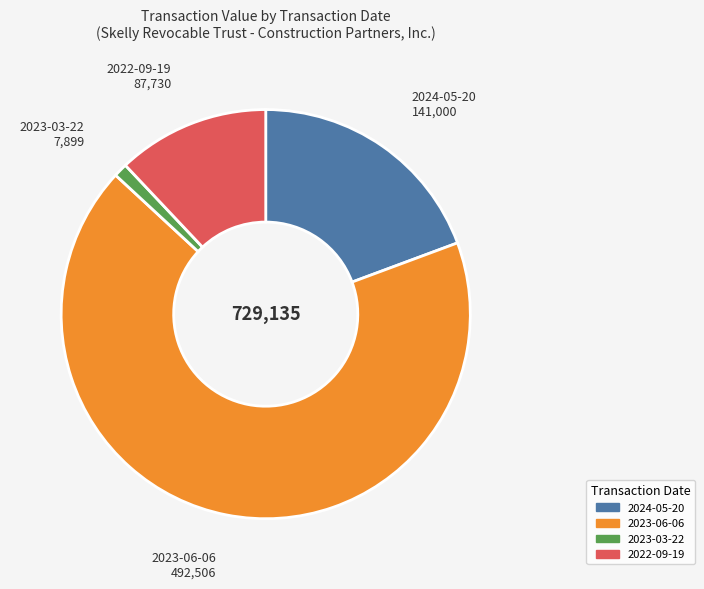

Is it true that 2024-05-20 is 9% of the pie?

False